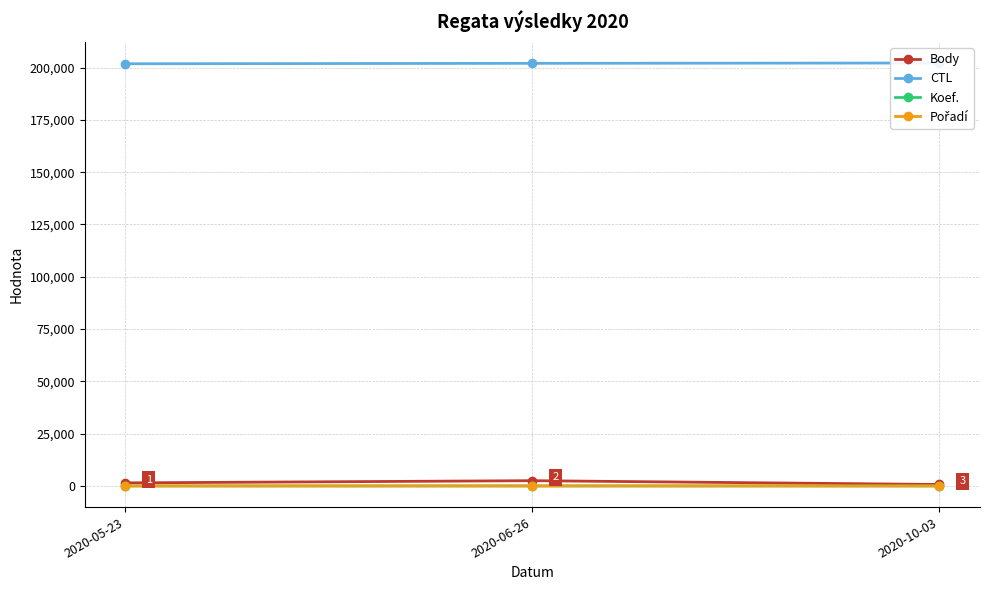

What is the difference between the highest and lowest values at 2020-10-03?

202159